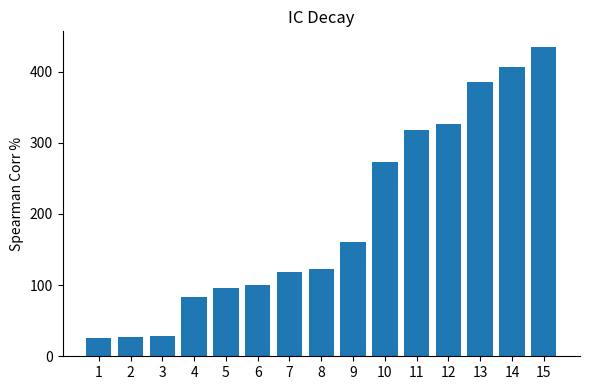

What is the minimum value shown in the chart?

26